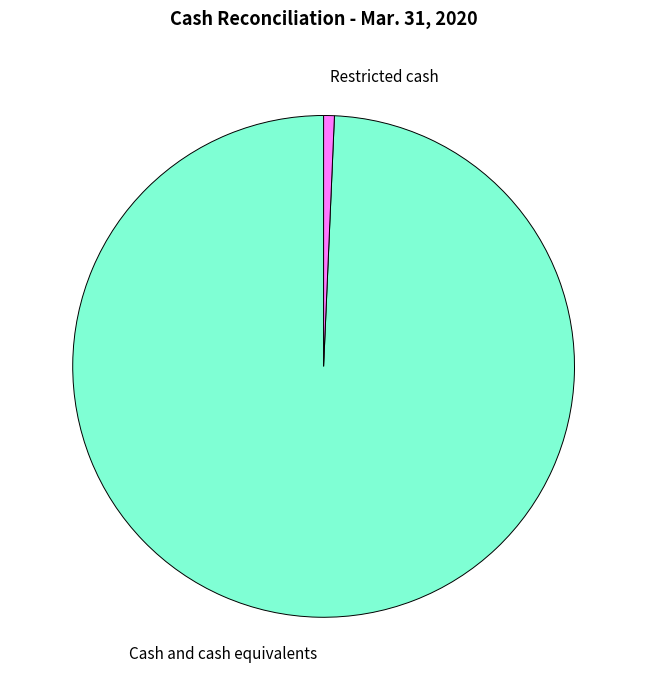

Rank the categories by value from lowest to highest.

Restricted cash, Cash and cash equivalents